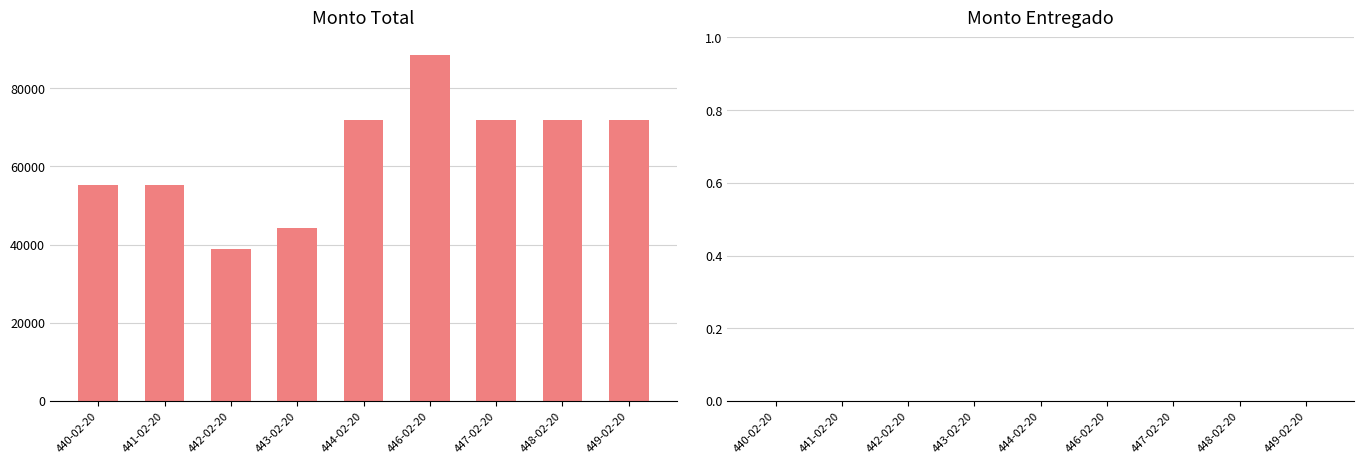

What is the maximum value shown in the chart?

88522